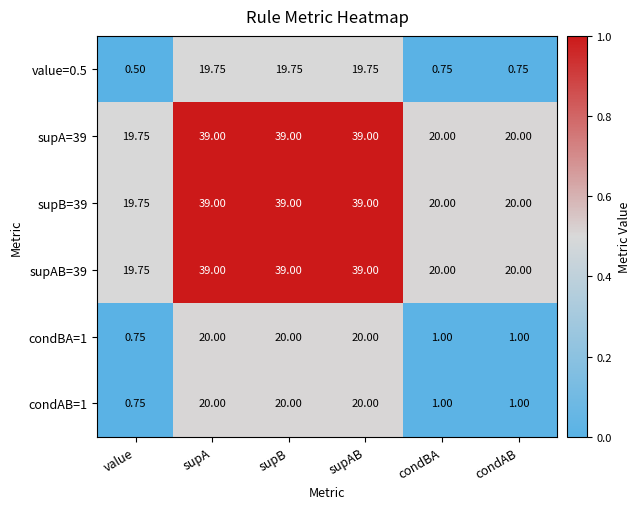

At which category does the chart reach its minimum across all series?

value